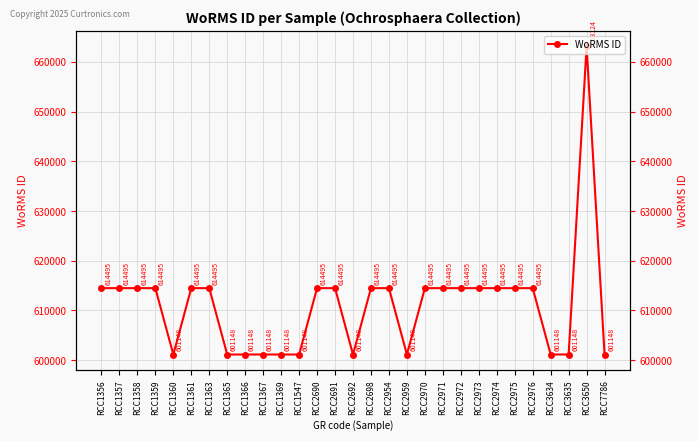

Is this an area chart (filled region under the line)?

No